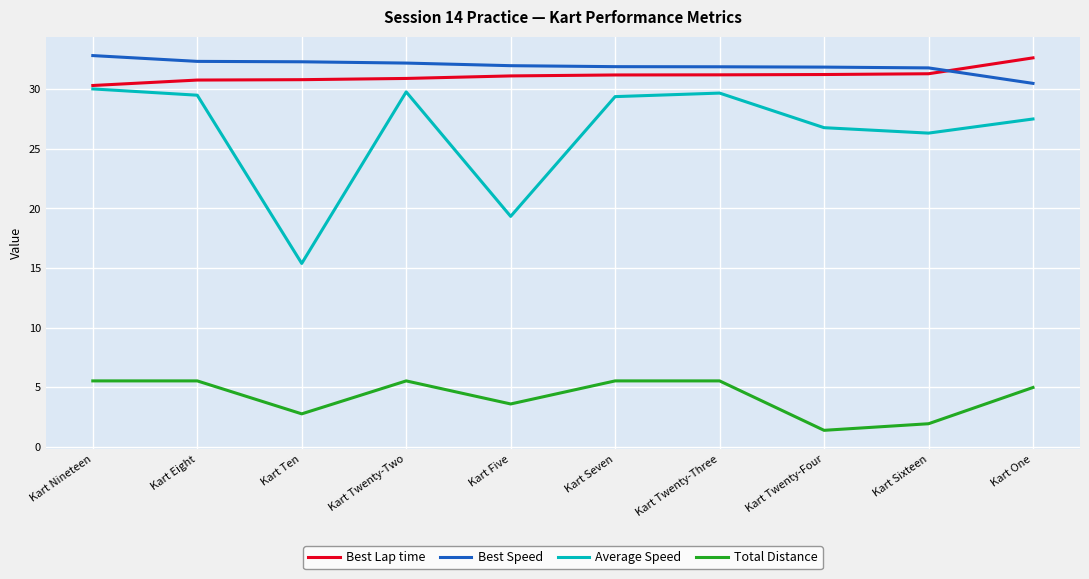

What are all the series names shown in the legend?

Best Lap time, Best Speed, Average Speed, Total Distance